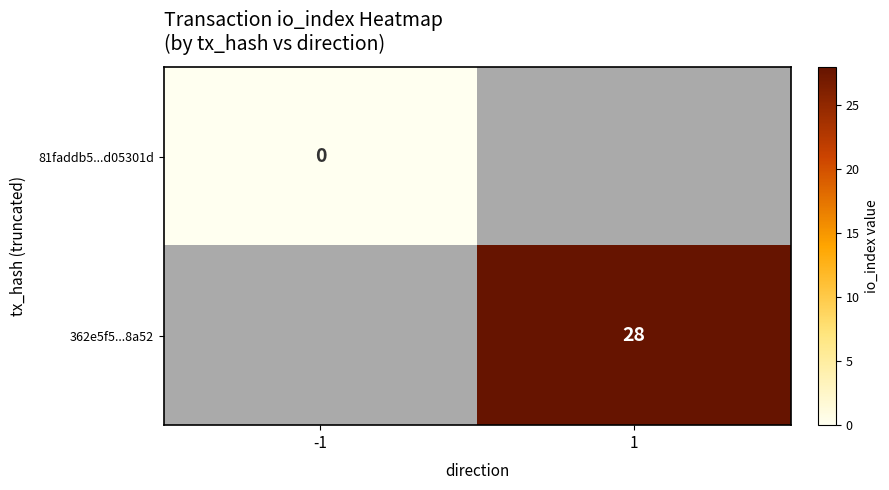

Between -1 and 1, which is larger?

1